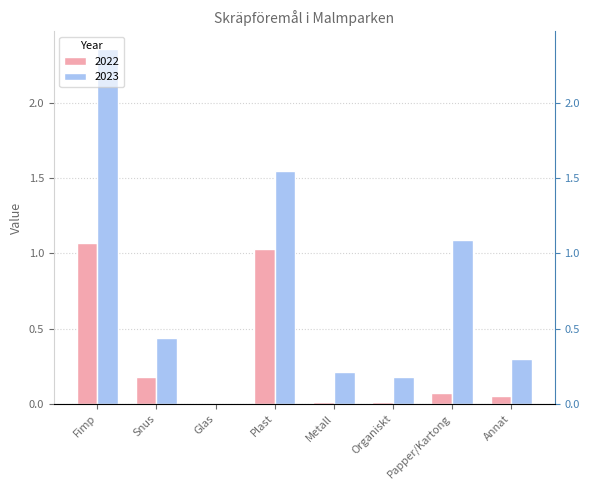

What are all the series names shown in the legend?

2022, 2023